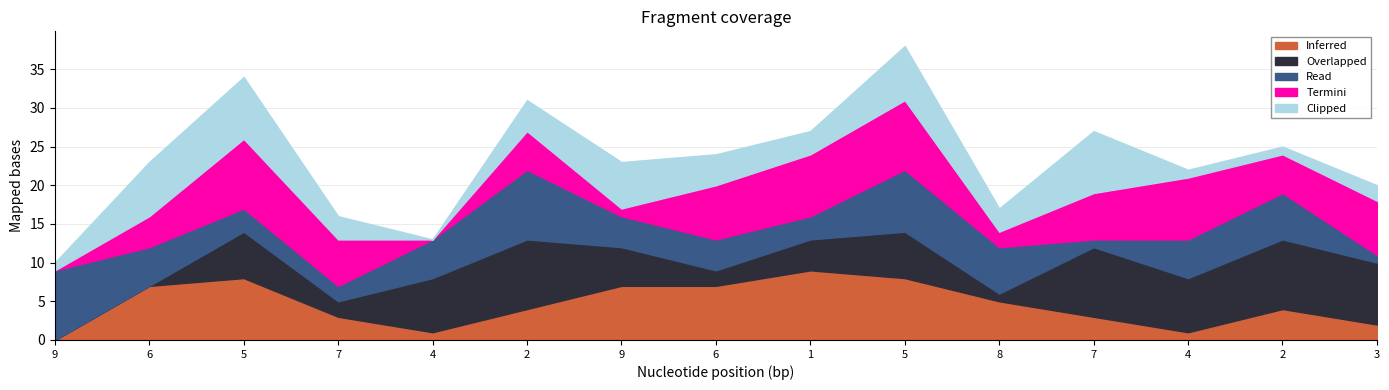

Reading left to right, extract all data points from this chart.

Inferred: 0	7	8	3	1	4	7	7	9	8	5	3	1	4	2
Overlapped: 0	0	6	2	7	9	5	2	4	6	1	9	7	9	8
Read: 9	5	3	2	5	9	4	4	3	8	6	1	5	6	1
Termini: 0	4	9	6	0	5	1	7	8	9	2	6	8	5	7
Clipped: 1	7	8	3	0	4	6	4	3	7	3	8	1	1	2